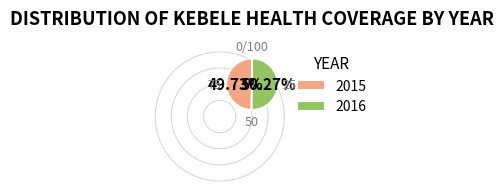

True or false: 2016 accounts for 57% of the total.

False